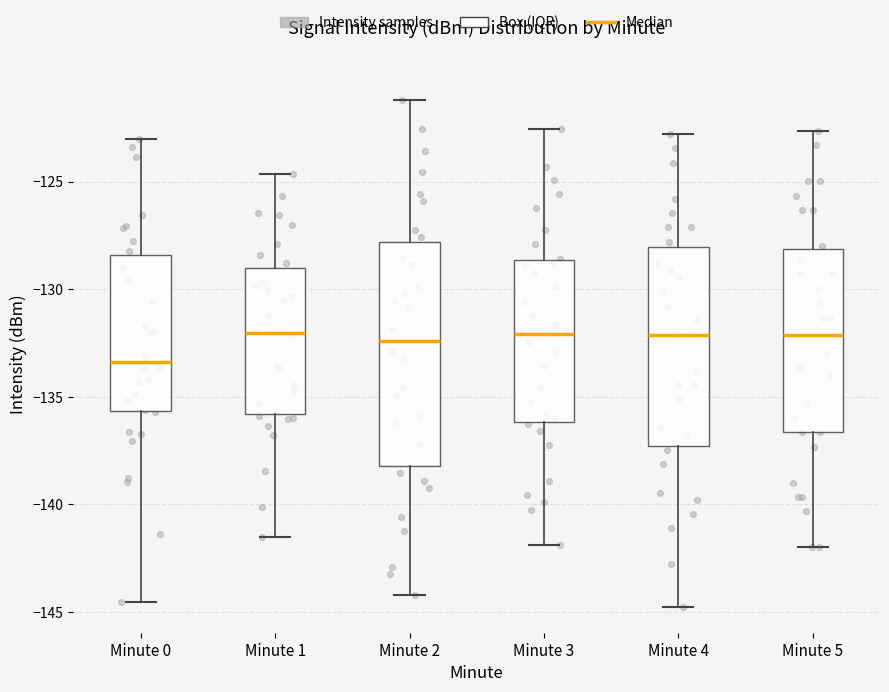

Reading left to right, read every box against the y-axis: the position of its median line, the range the box covers, and the ends of its whiskers. The values are not printed on the chart, so give them approximately, as read against the axis.

Minute 0: median -133.5, box -135.5 to -128.5, whiskers -144.5 to -123.0
Minute 1: median -132.0, box -136.0 to -129.0, whiskers -141.5 to -124.5
Minute 2: median -132.5, box -138.0 to -128.0, whiskers -144.0 to -121.0
Minute 3: median -132.0, box -136.0 to -128.5, whiskers -142.0 to -122.5
Minute 4: median -132.0, box -137.5 to -128.0, whiskers -145.0 to -123.0
Minute 5: median -132.0, box -136.5 to -128.0, whiskers -142.0 to -122.5